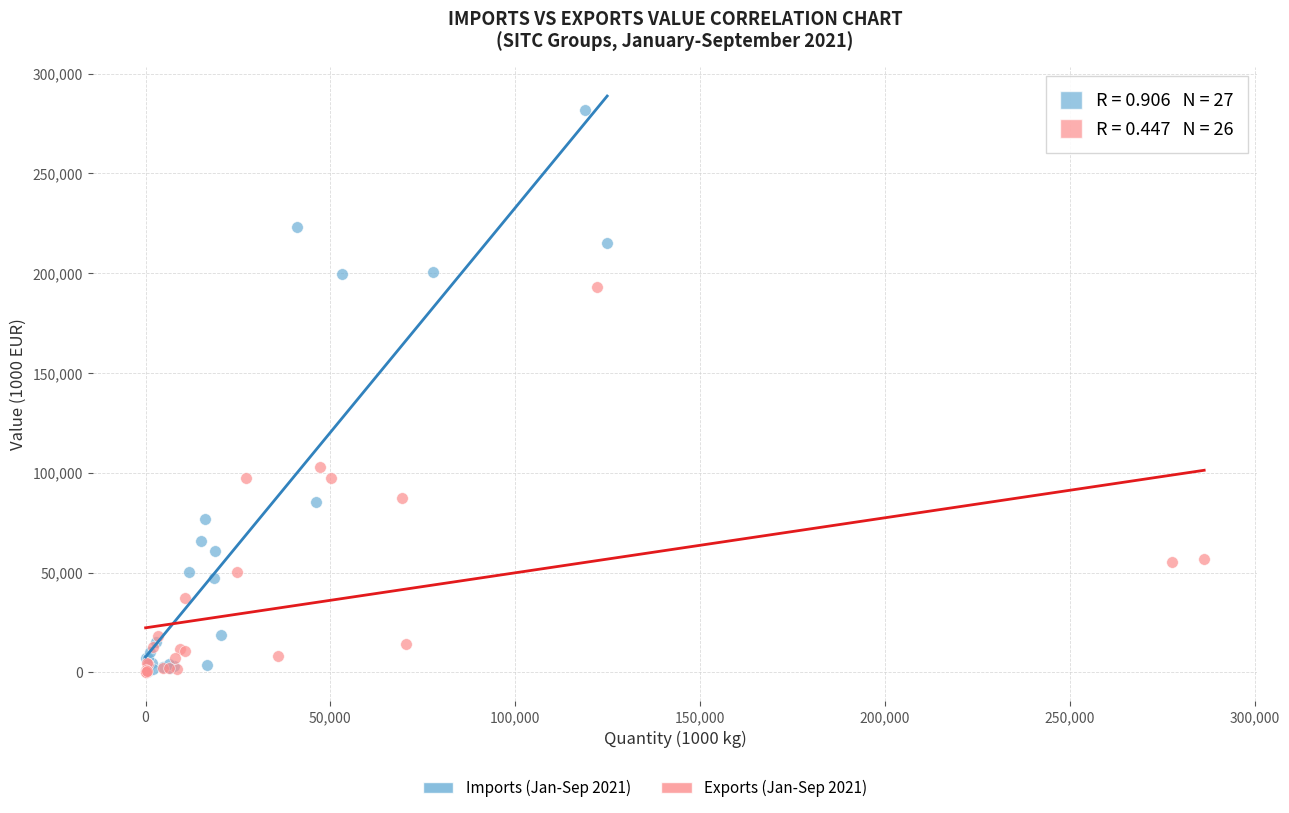

Which series reaches the maximum Y coordinate?

Imports (Jan-Sep 2021)